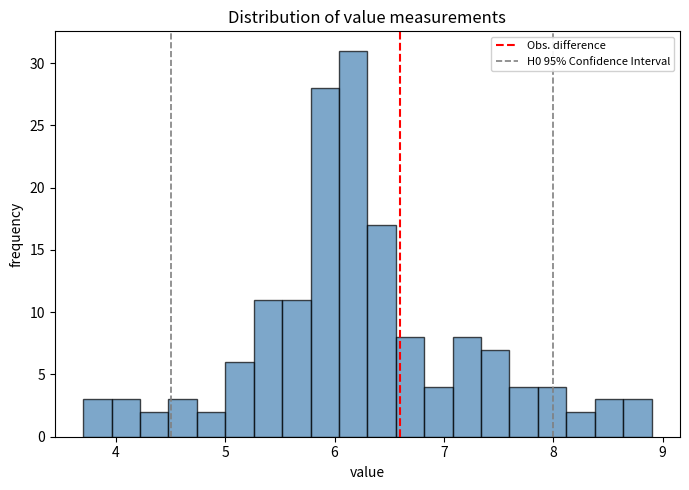

Around what value on the x-axis is the tallest bar? Give the approximate position of its centre, as read against the axis.

6.2